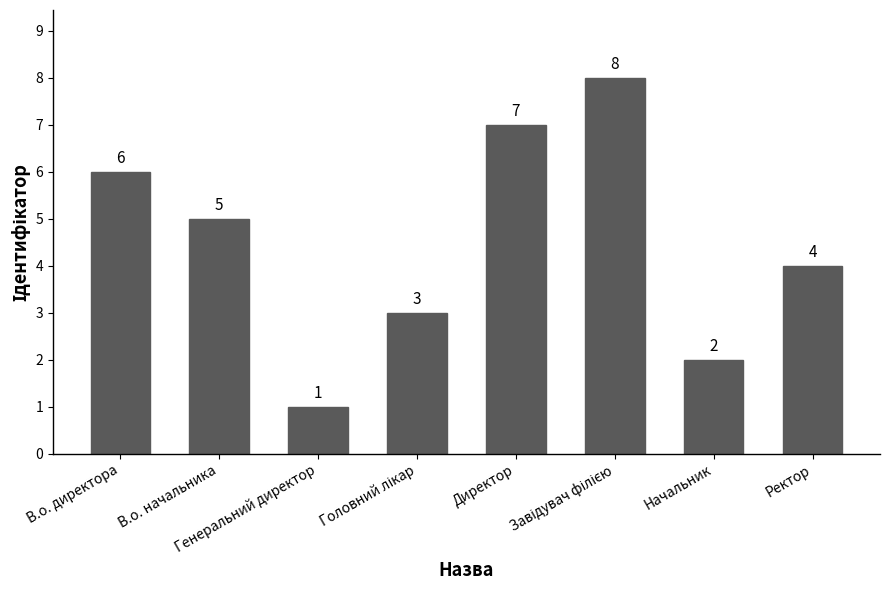

How many bars are there in total?

8